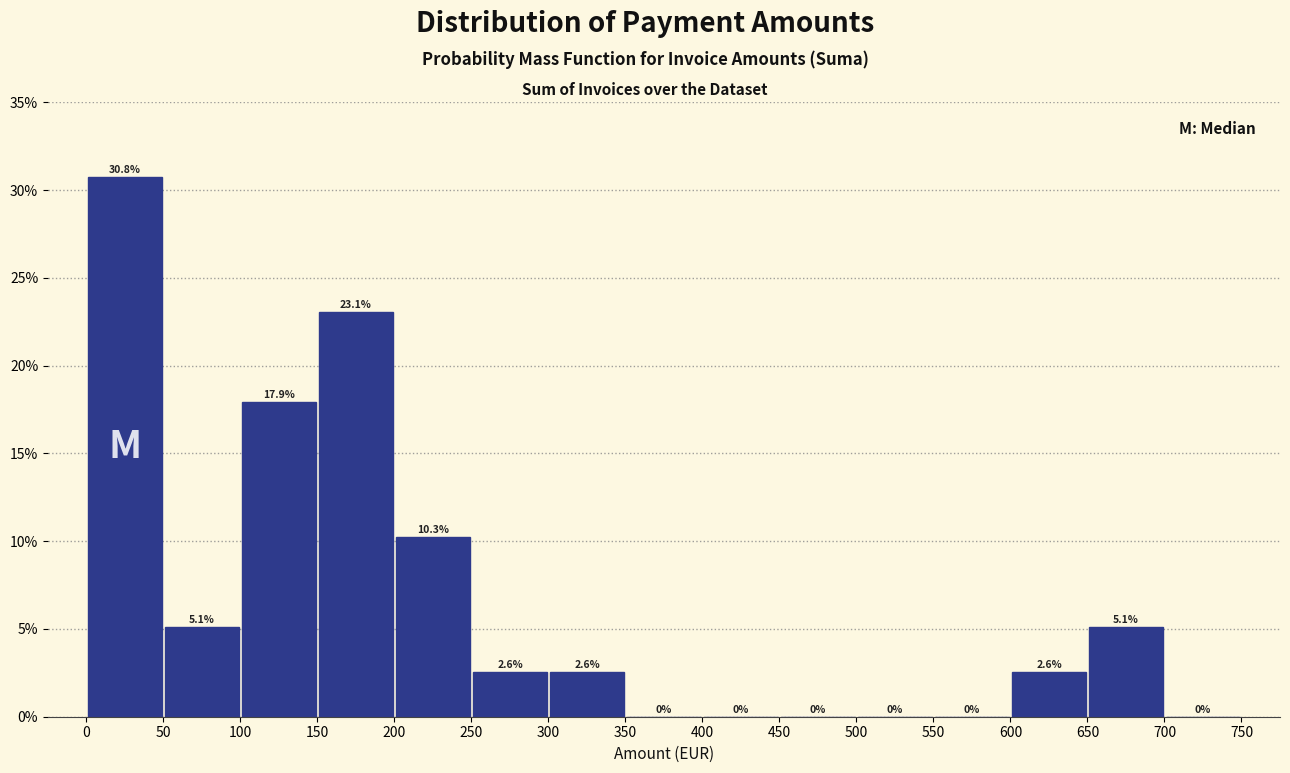

Which range on the x-axis has the tallest bar?

0 to 50